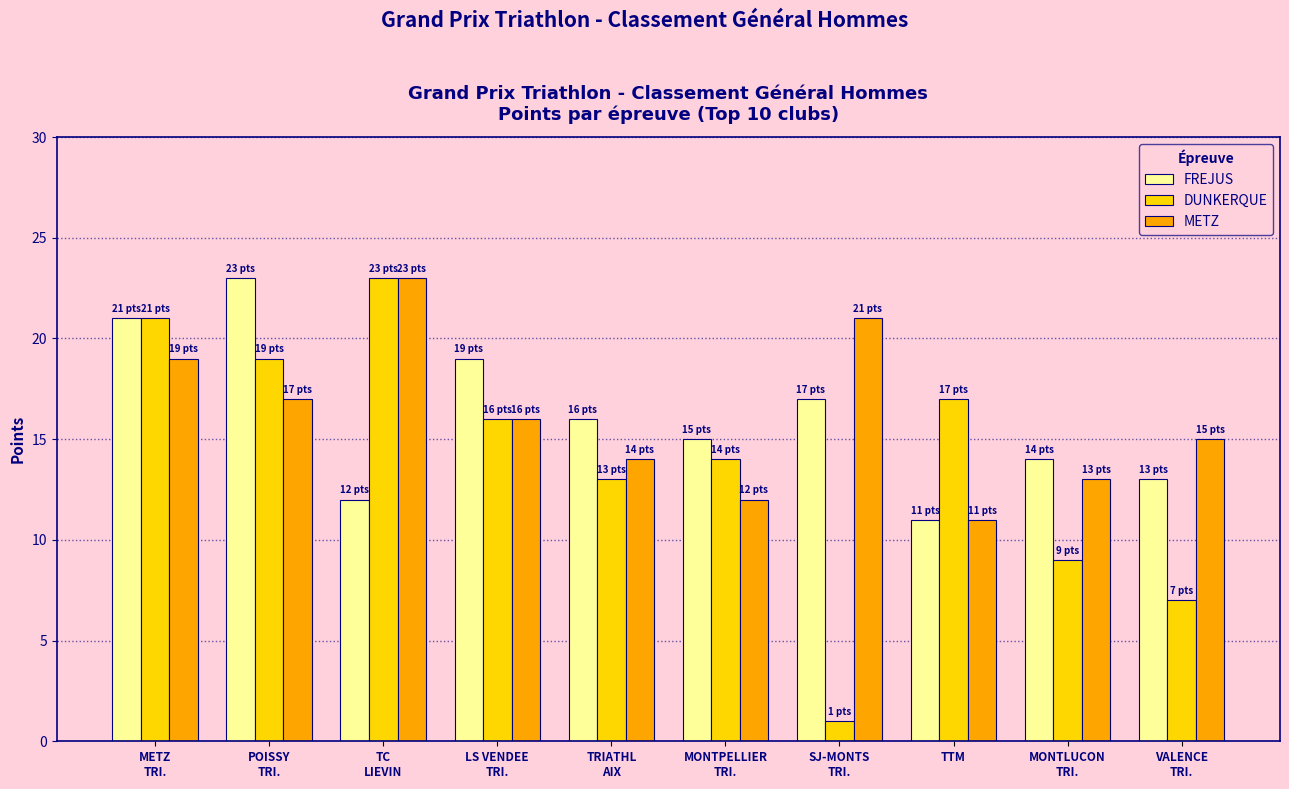

How many distinct data groups are displayed?

3